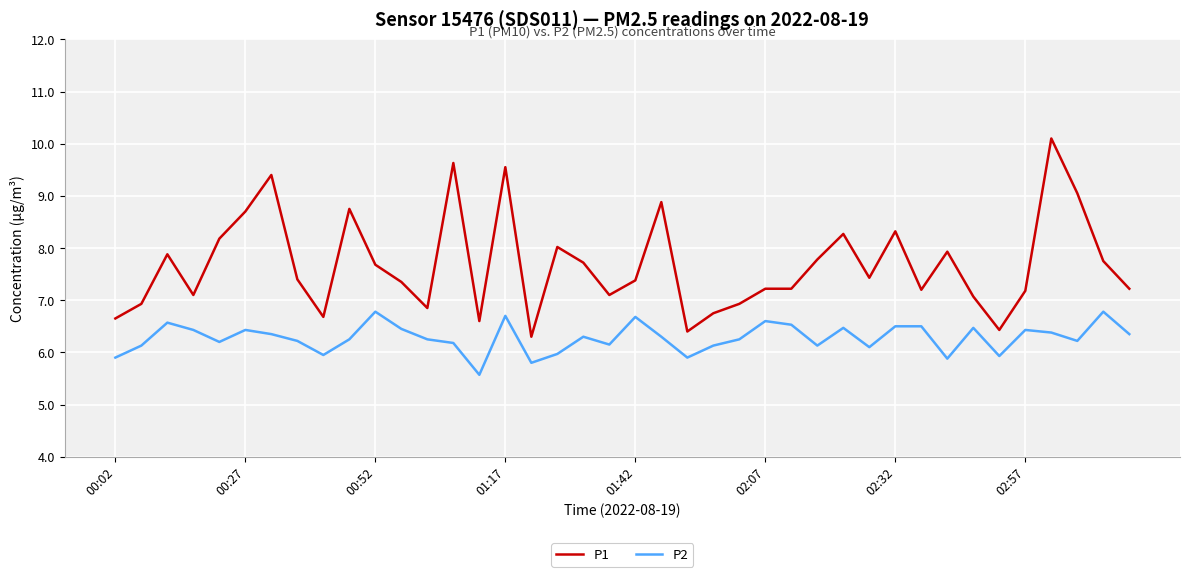

Which series has the widest spread of values?

P1